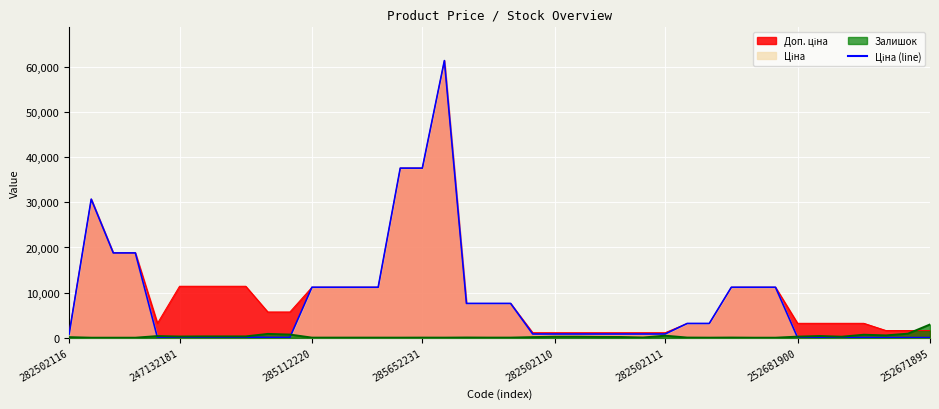

What is the label of the 36th point from the left?

35